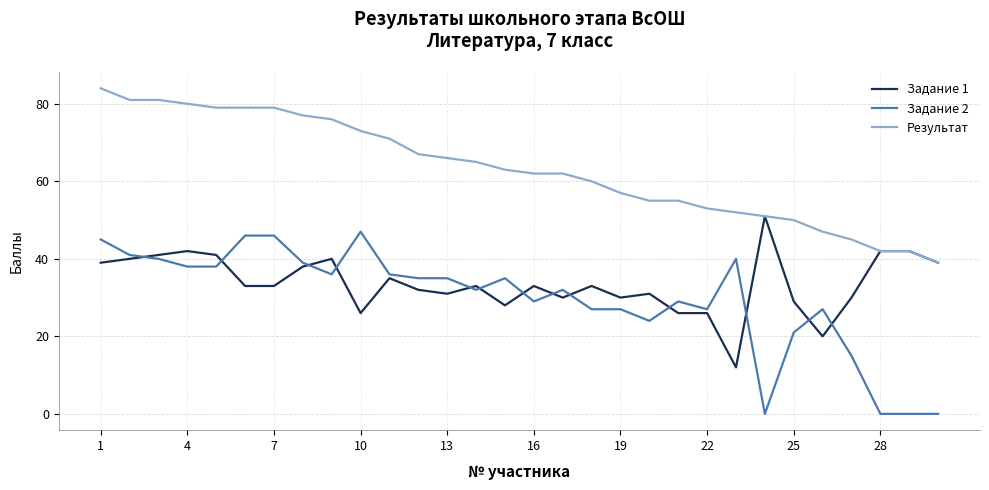

Which series has the largest total across all categories?

Результат